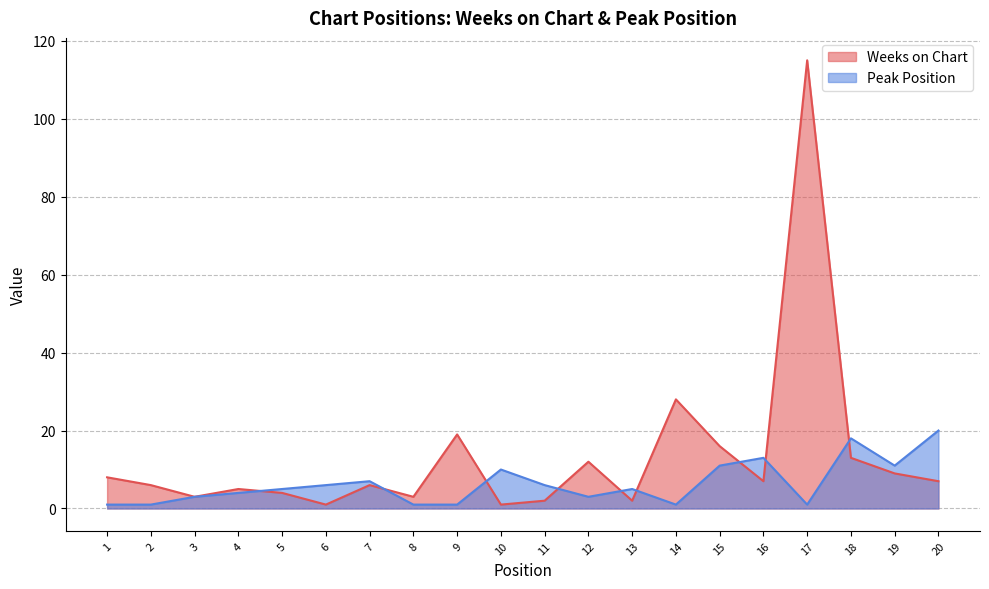

How many data points in Peak Position are above 5?

9